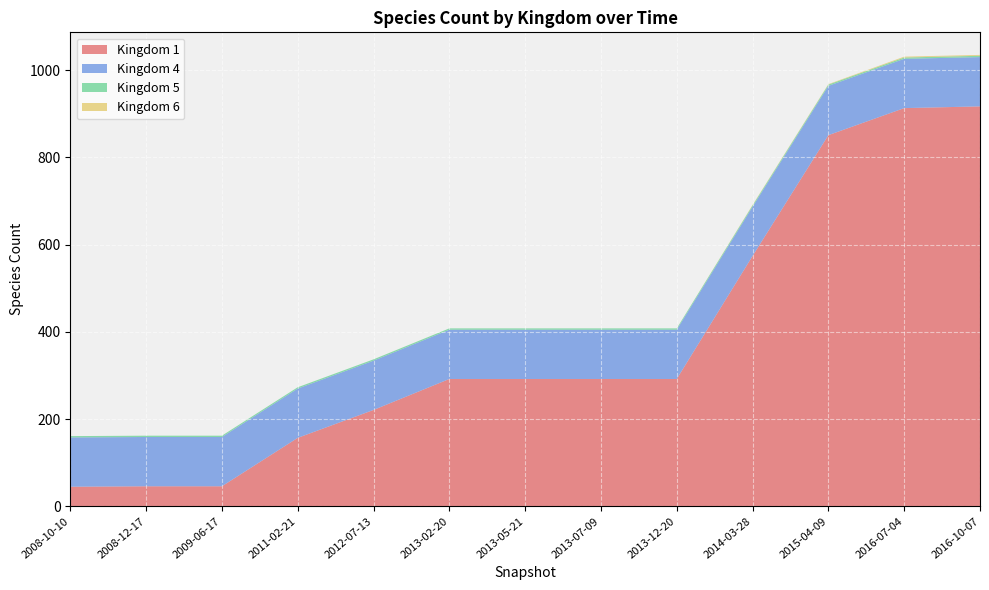

Reading right to left, transcribe all the data shown in this chart.

1: 917	913	851	574	292	292	292	292	221	157	46	46	45
4: 113	113	113	113	113	113	113	113	113	113	113	113	113
5: 3	3	3	3	3	3	3	3	3	3	3	3	3
6: 2	2	1	1	0	0	0	0	0	0	0	0	0